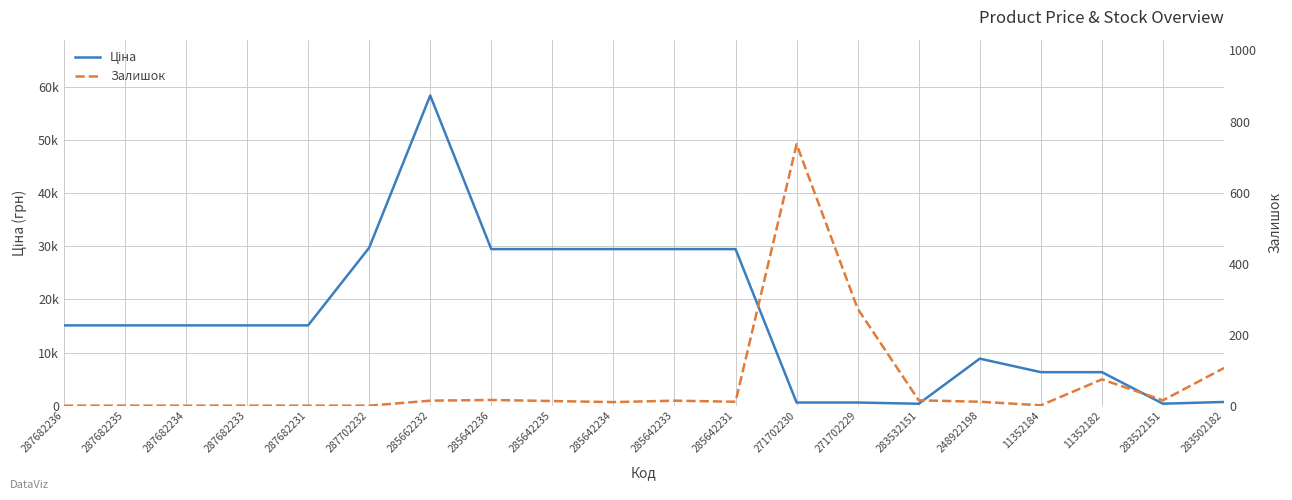

At which label does Залишок reach its minimum?

287682236